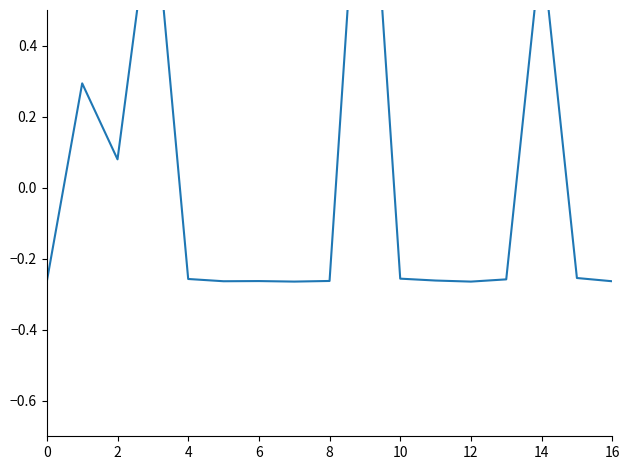

How many lines are shown in the chart?

1